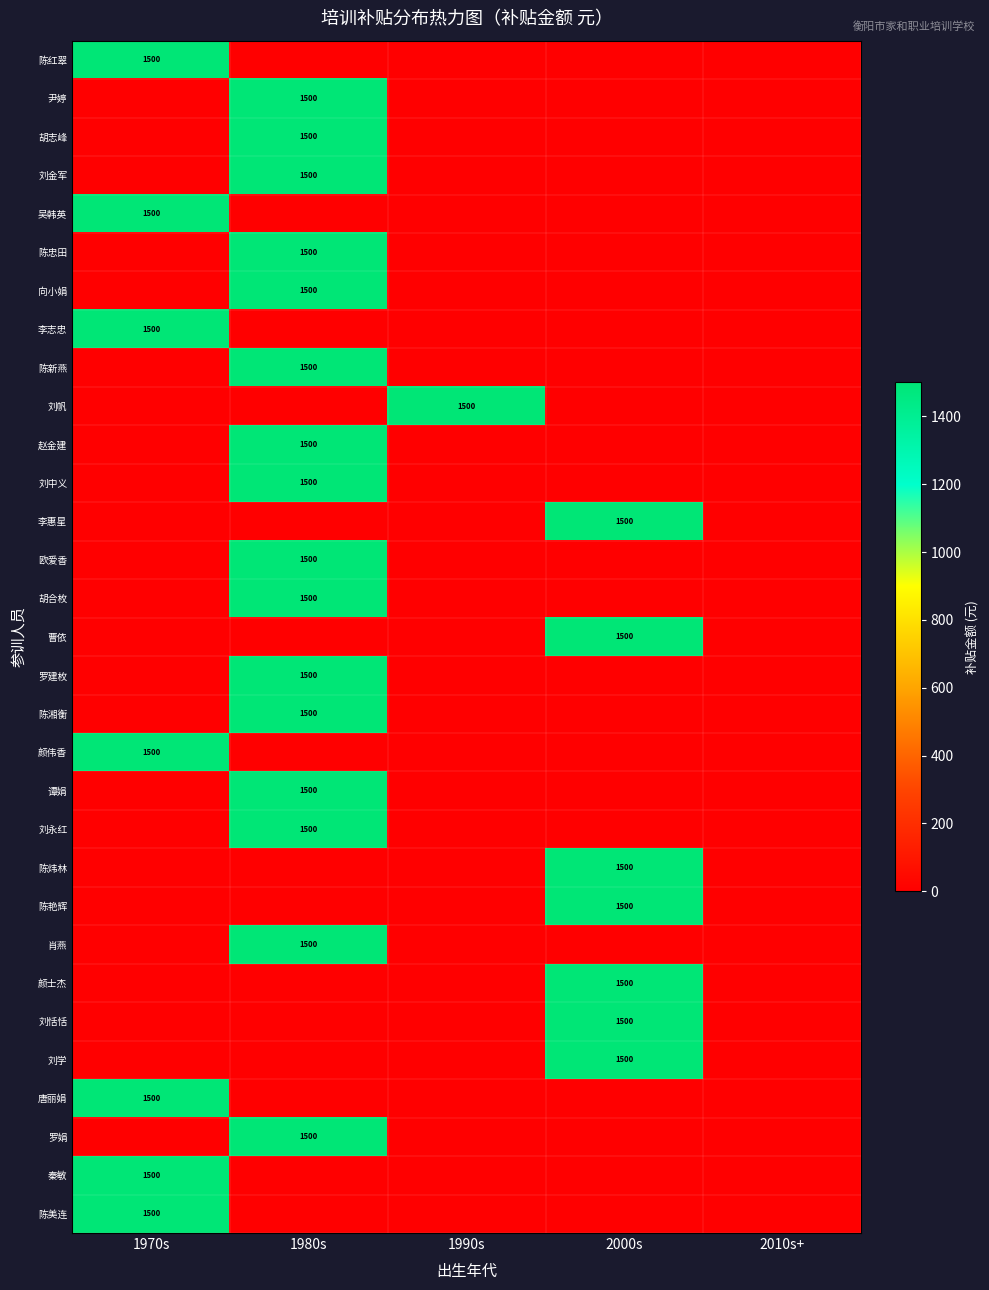

The value of 胡合枚 at 1980s is 1500. True or false?

True